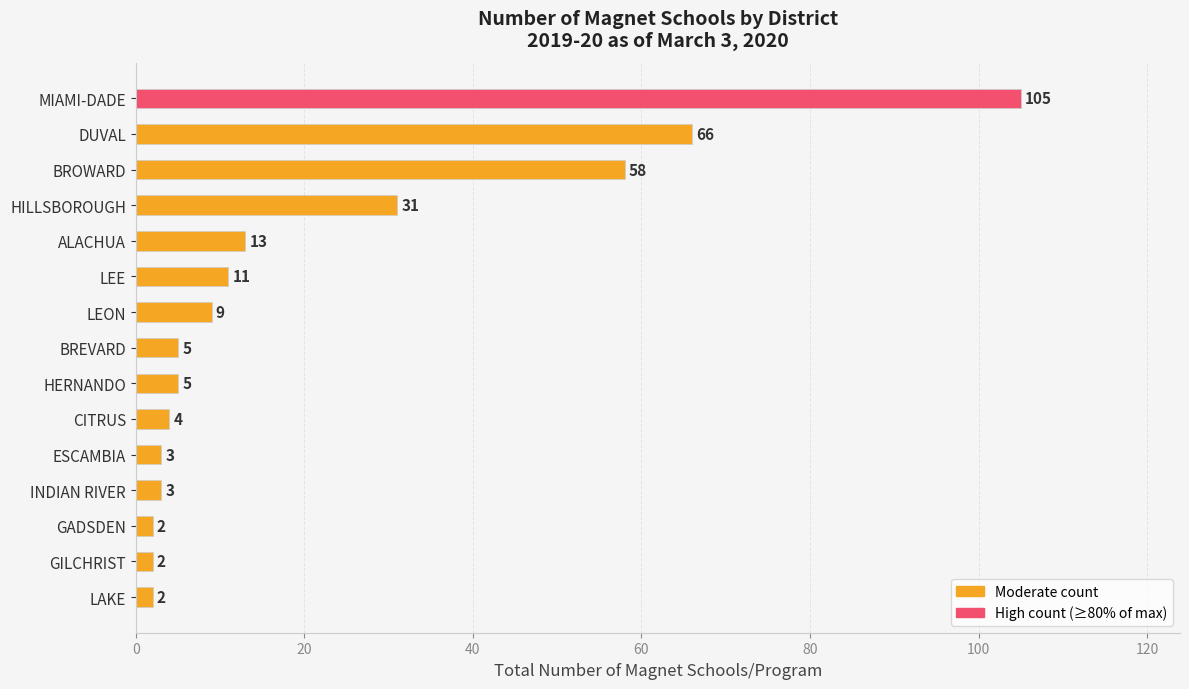

What is the label of the 10th bar from the bottom?

LEE